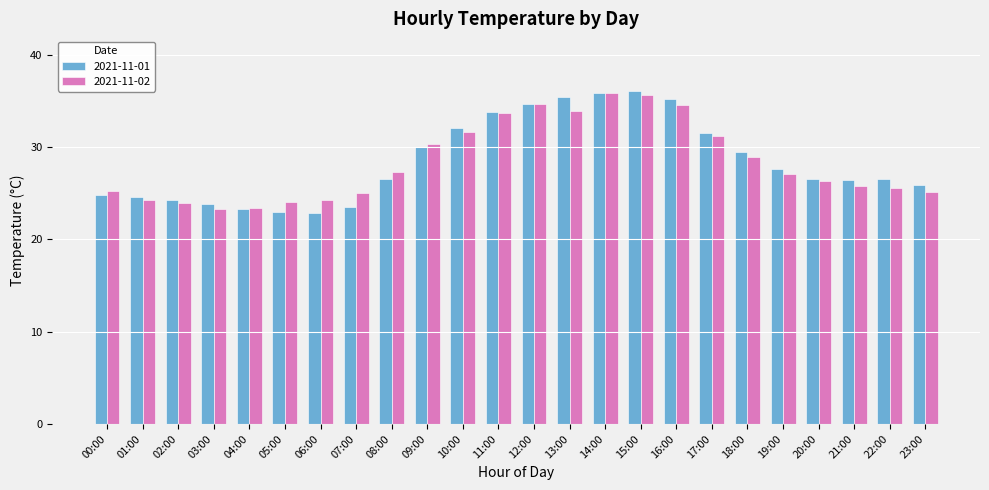

What is the smallest value displayed?

22.8